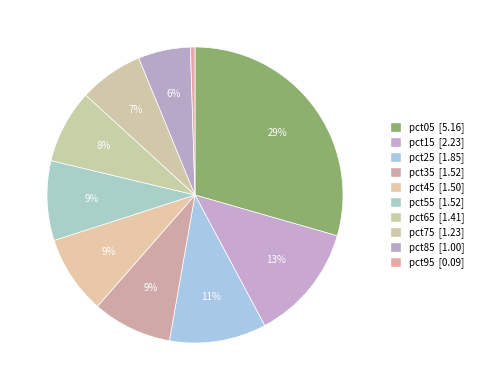

To the nearest percent, what is the combined percentage of pct75 and pct95?

8%